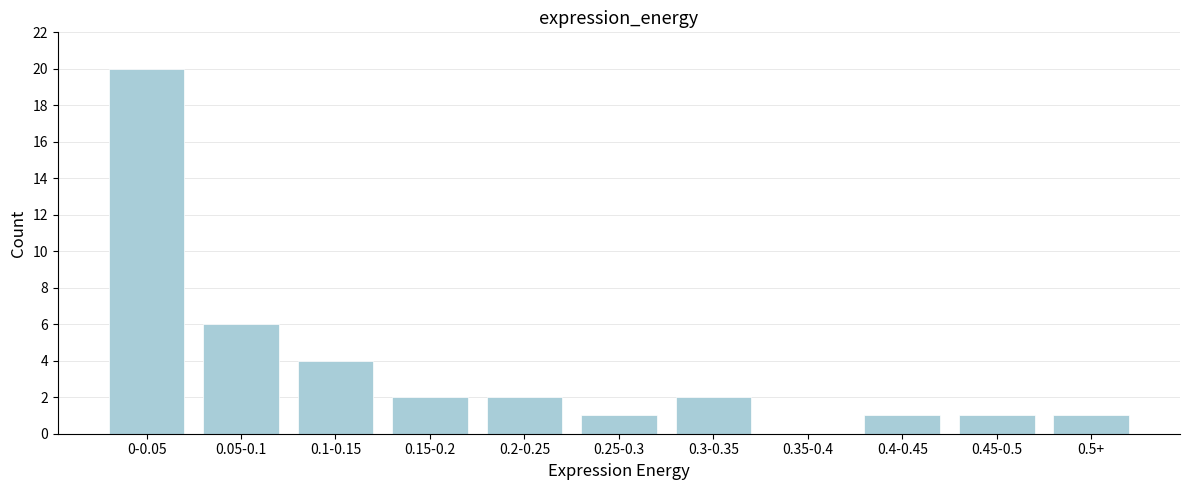

Reading right to left, what are all the values shown in this chart?

0.5+=1	0.45-0.5=1	0.4-0.45=1	0.35-0.4=0	0.3-0.35=2	0.25-0.3=1	0.2-0.25=2	0.15-0.2=2	0.1-0.15=4	0.05-0.1=6	0-0.05=20